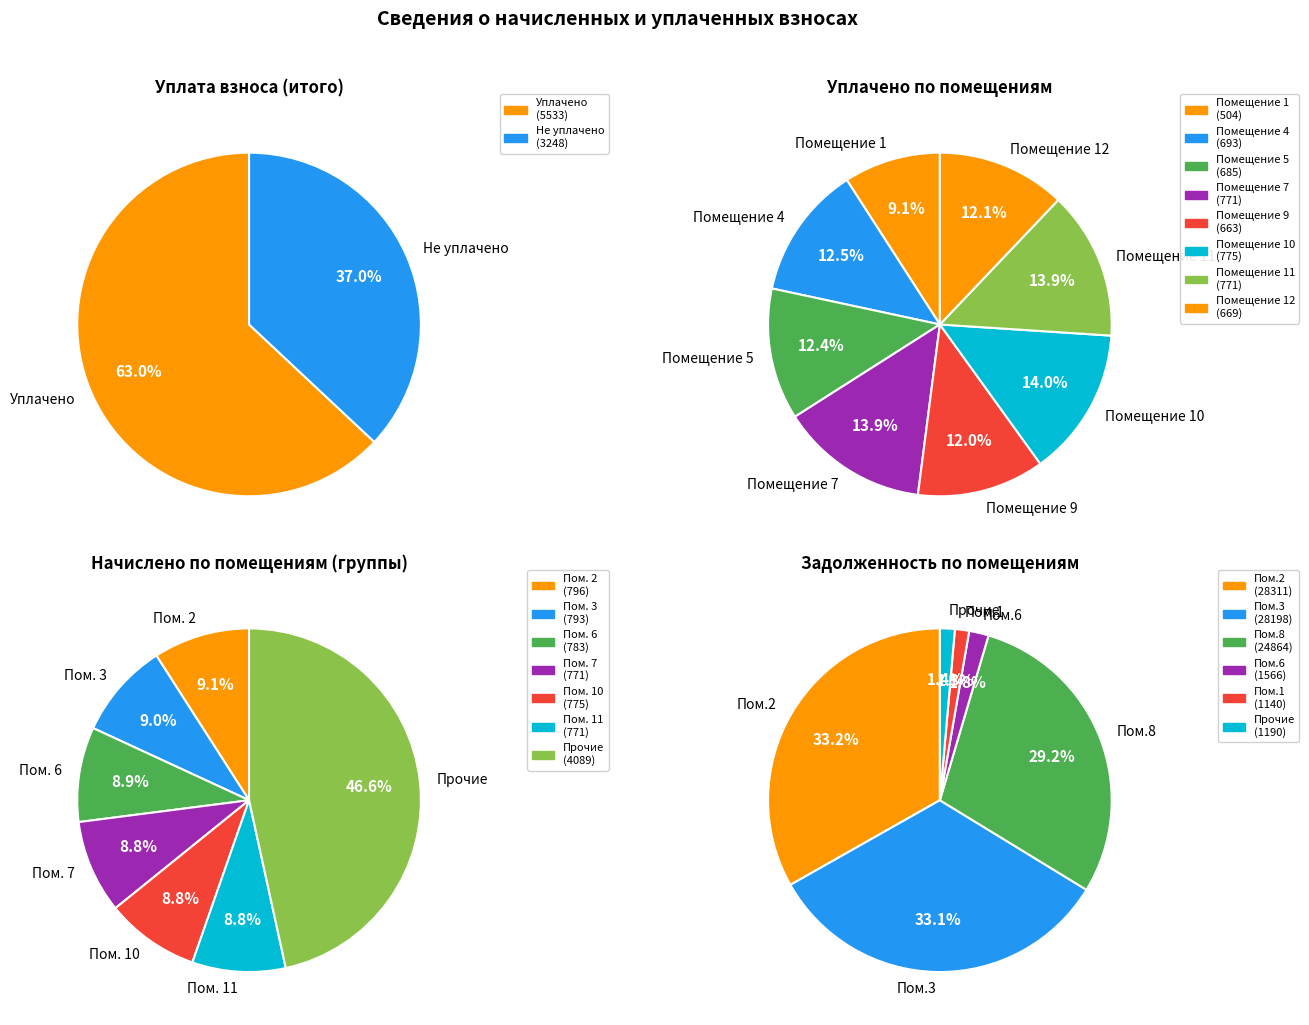

Is 5 the majority of the pie?

No